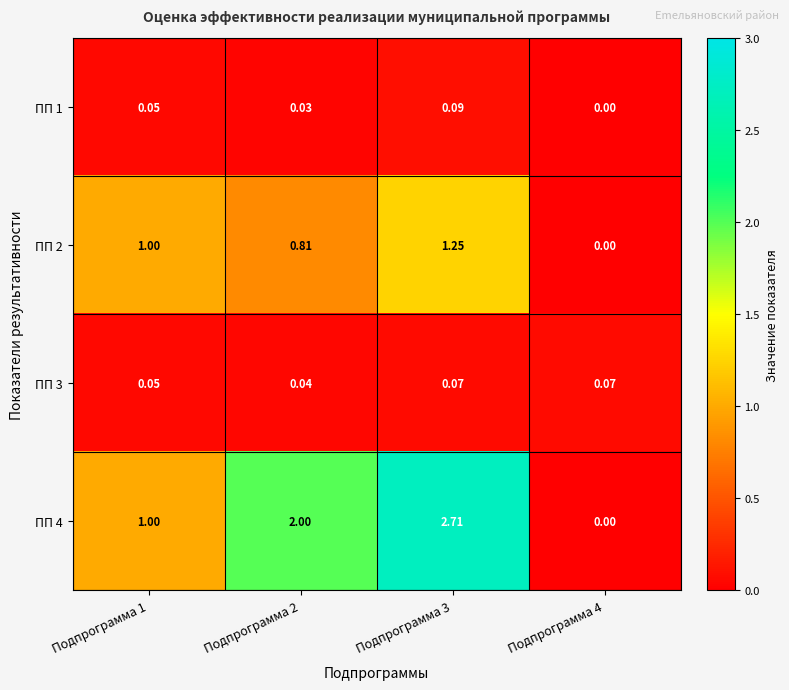

Is the value of ПП 3 at Подпрограмма 1 greater than the value of ПП 4 at Подпрограмма 2?

No